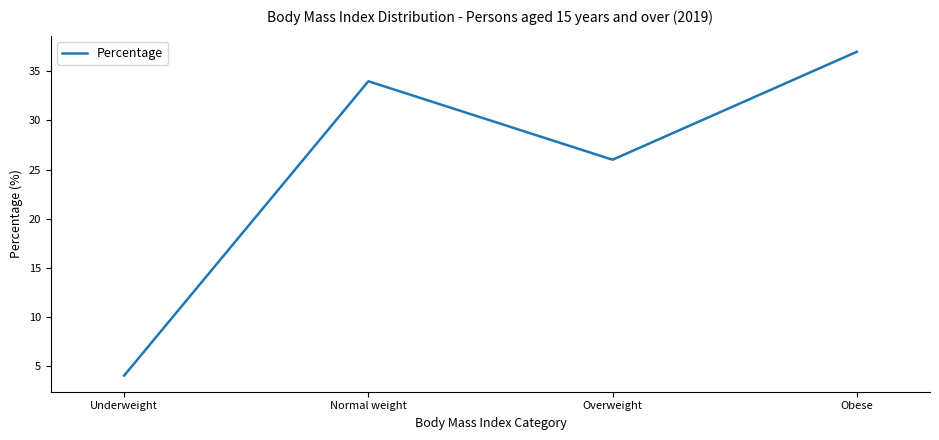

The value at Normal weight is 14. True or false?

False